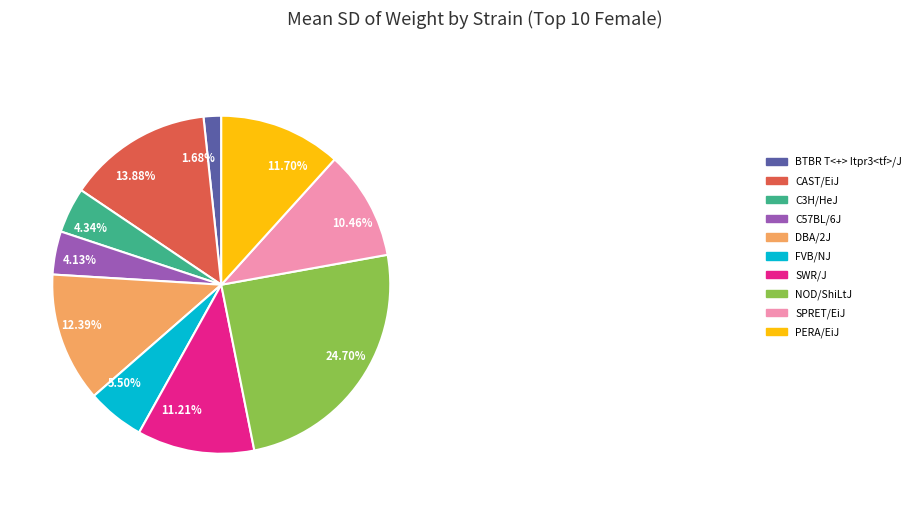

Does 12.39% represent more than half of the total?

No